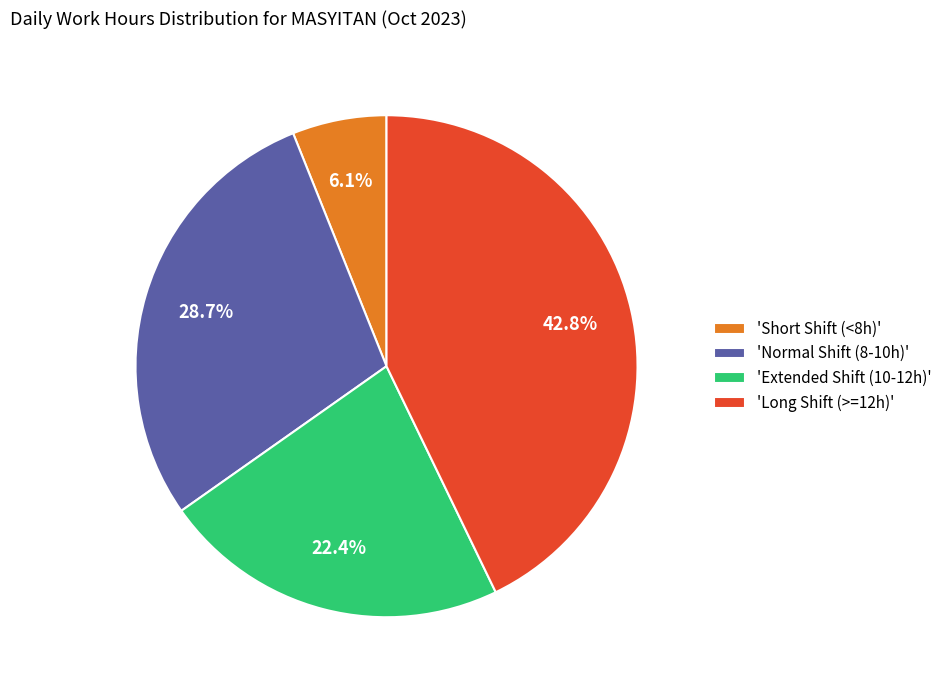

Which slice is the smallest?

'Short Shift (<8h)'